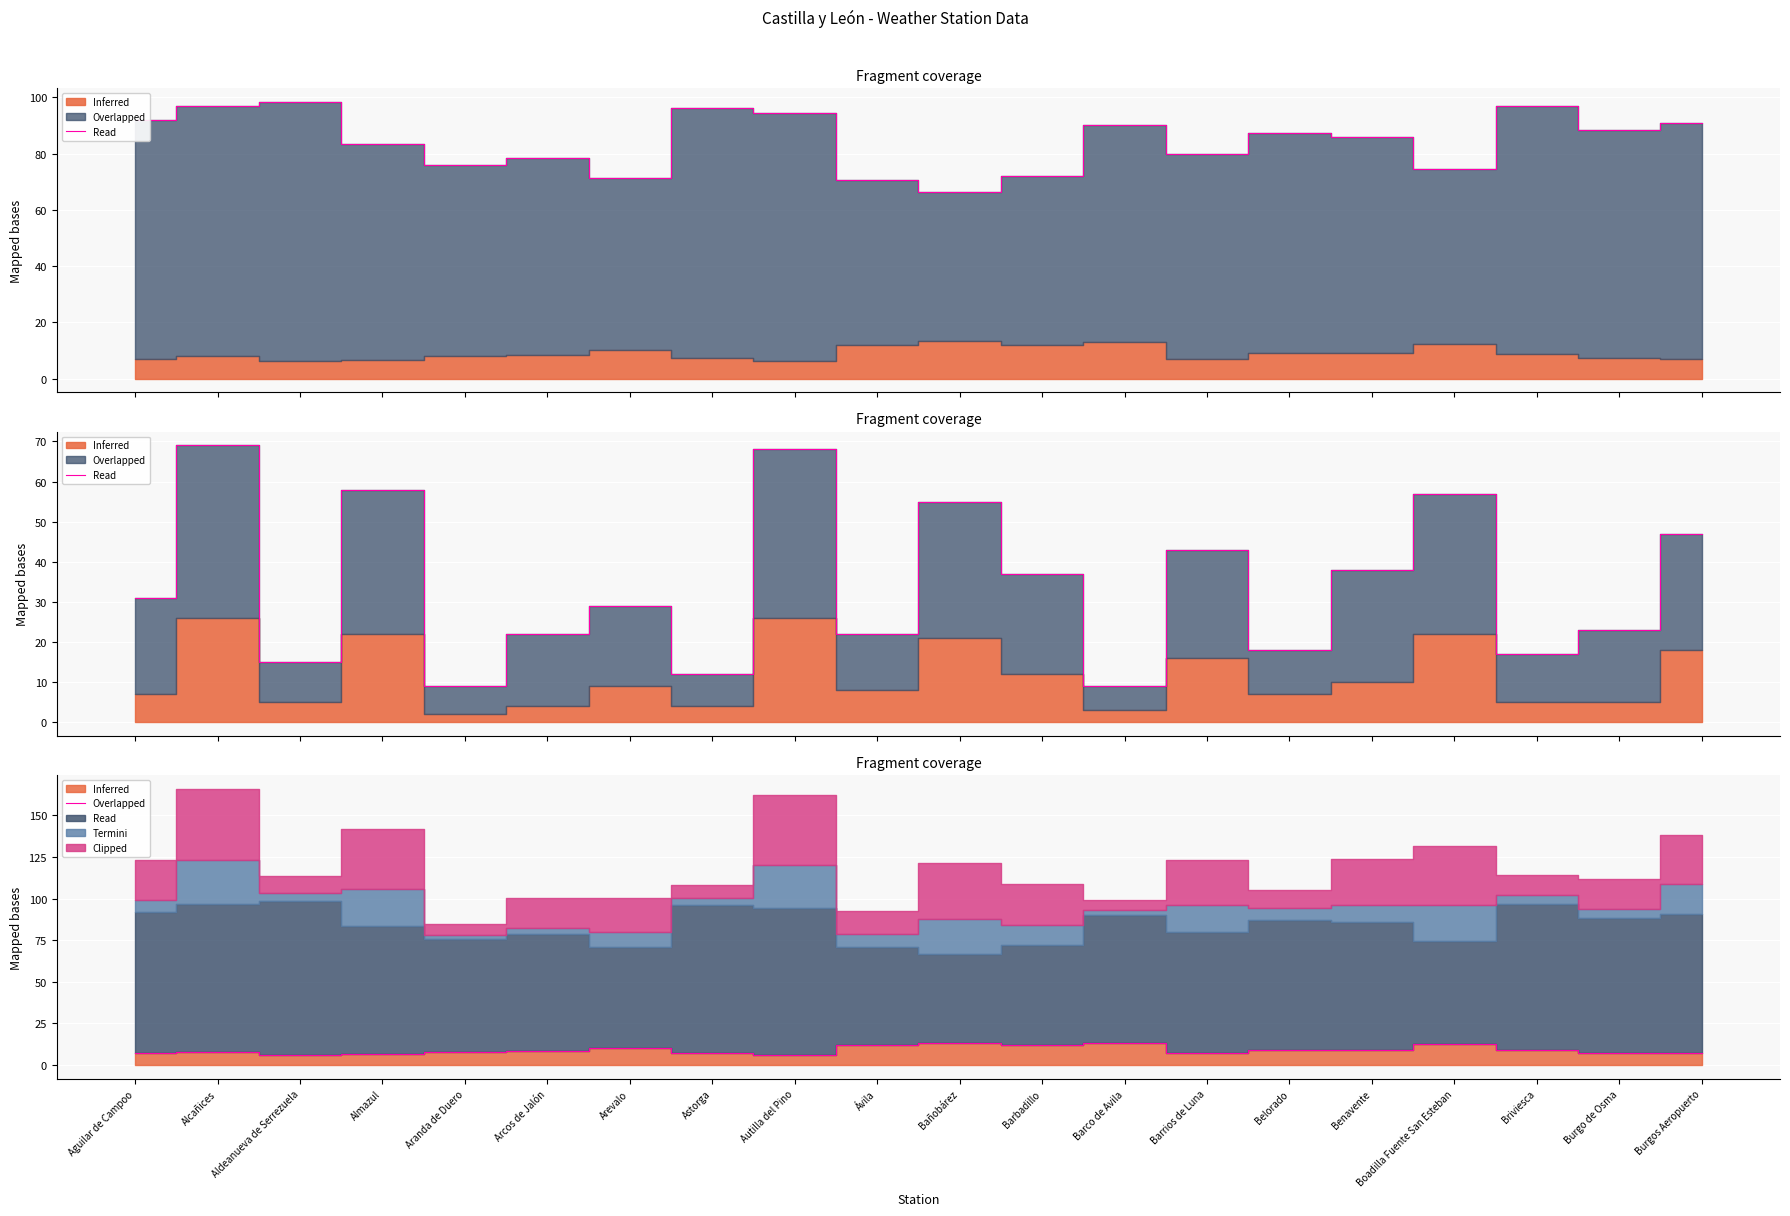

What position from the right is Belorado?

6